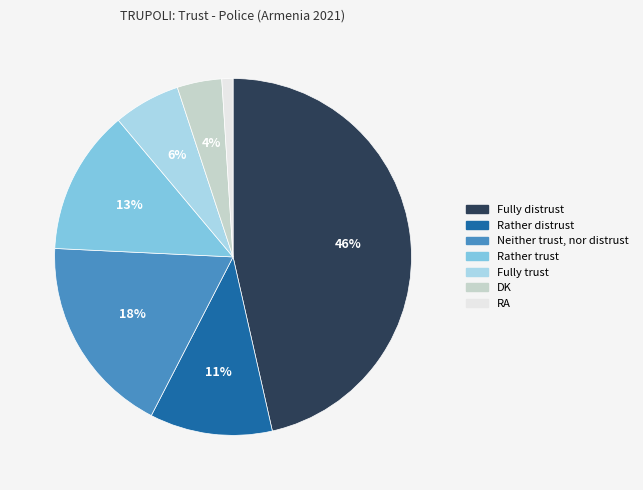

Do DK and Rather trust together represent more than half of the pie?

No